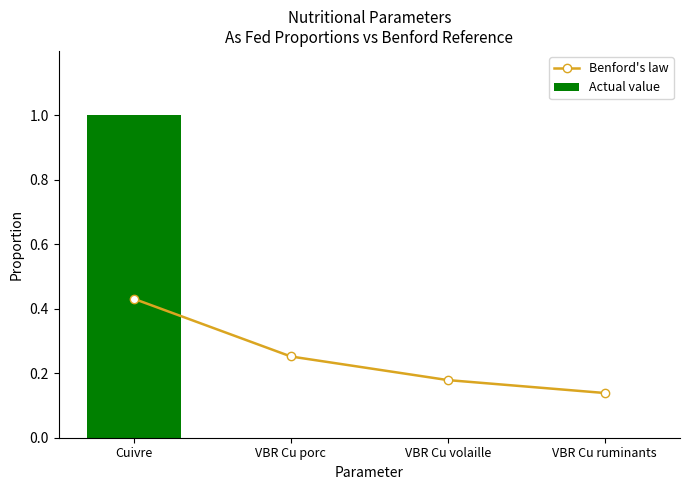

Reading right to left, list all the values displayed in this chart.

Benford's law: VBR Cu ruminants=0.1	VBR Cu volaille=0.2	VBR Cu porc=0.3	Cuivre=0.4
Actual value: VBR Cu ruminants=0.0	VBR Cu volaille=0.0	VBR Cu porc=0.0	Cuivre=1.0